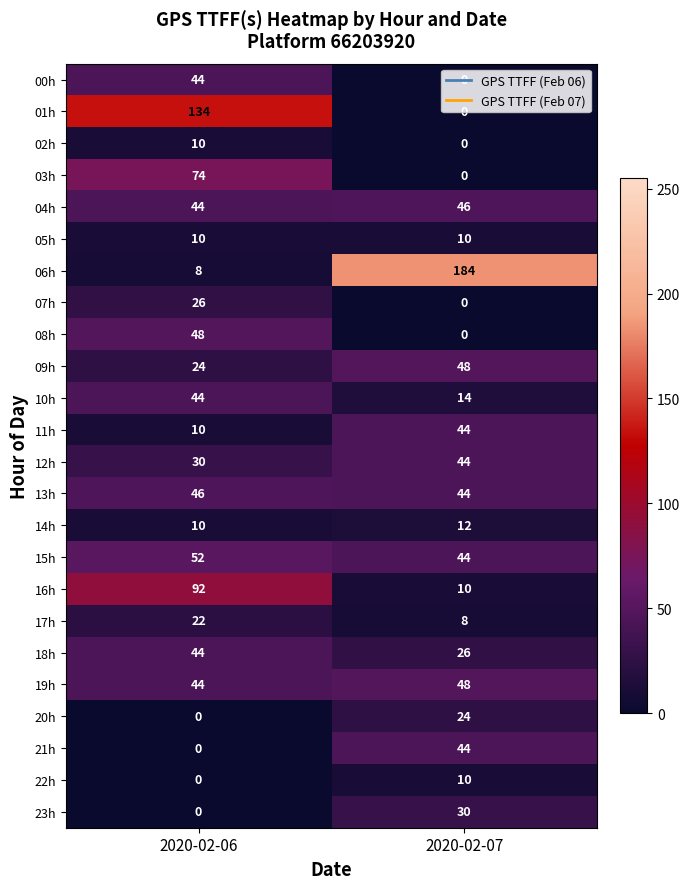

Read the 16h value at 2020-02-06.

92